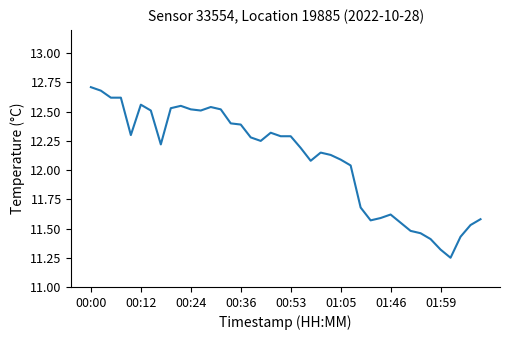

What is the maximum value shown in the chart?

12.7